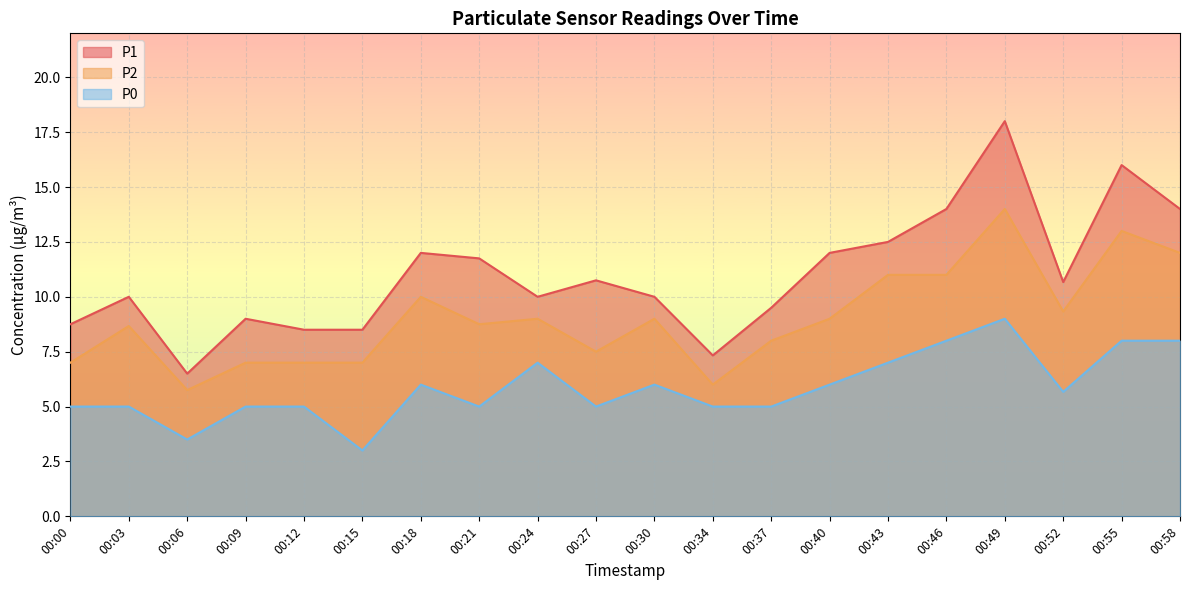

Rank the series by their maximum value, from highest to lowest.

P1, P2, P0